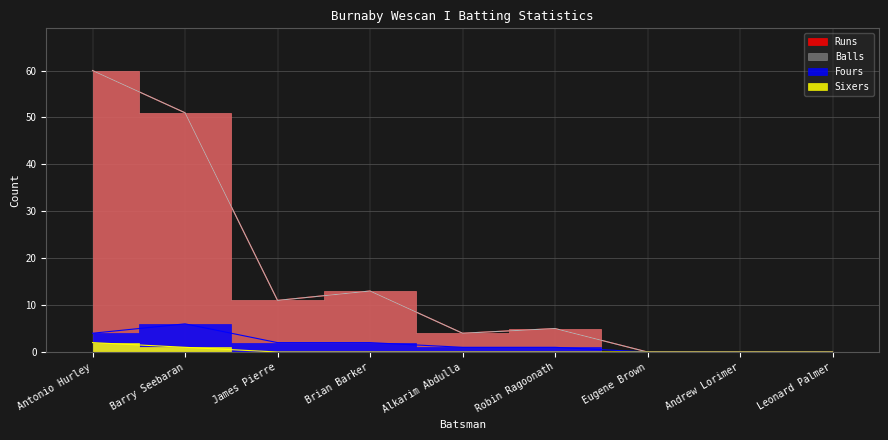

What is the spread (max minus min) of values at Barry Seebaran?

50